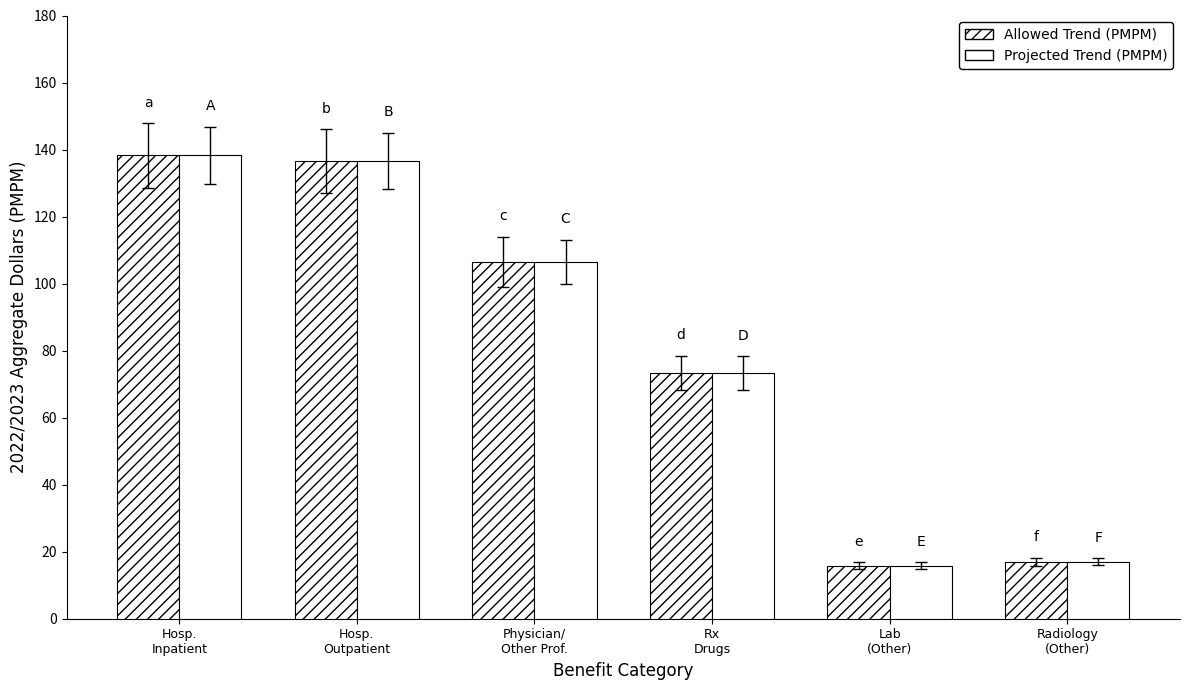

Which series has the largest range (max minus min)?

Allowed Trend (PMPM)